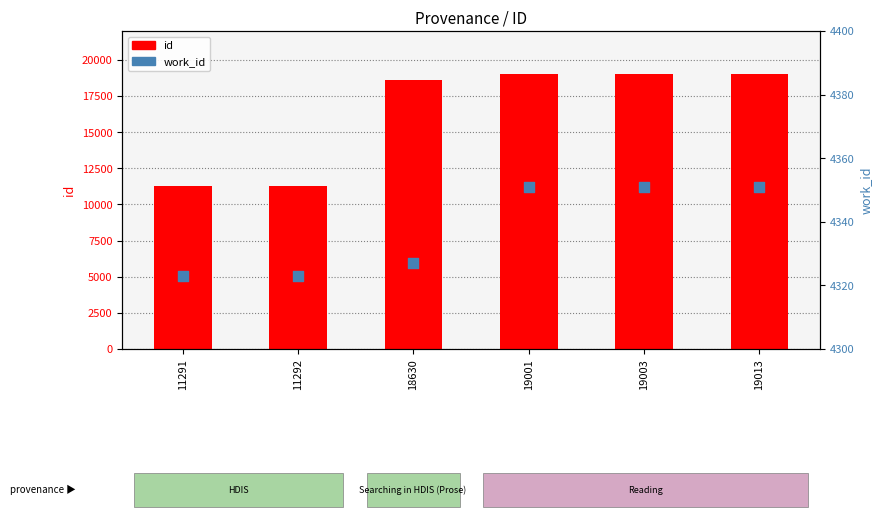

Which series has the largest Y range (max minus min)?

id